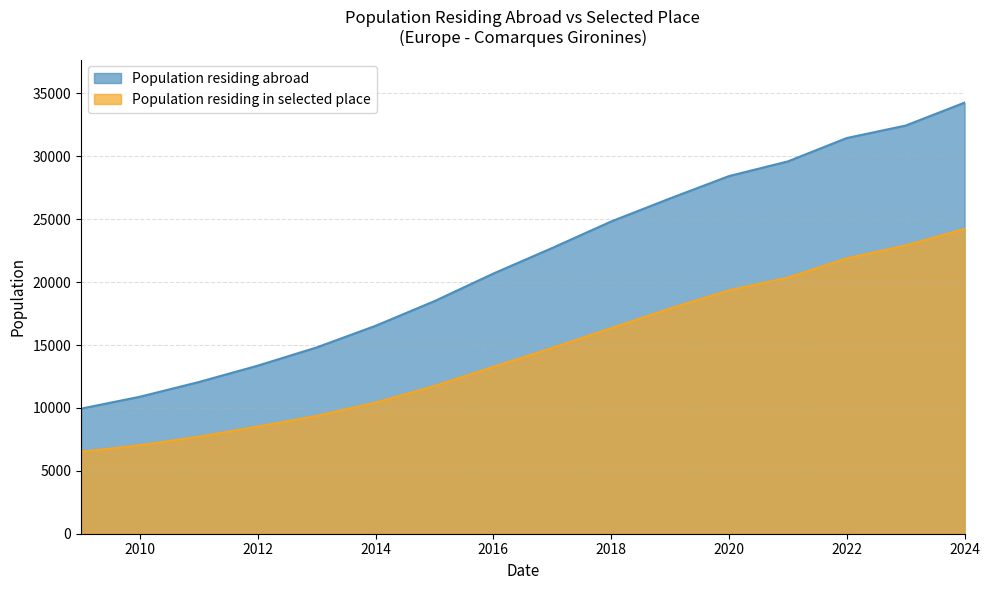

What is the value of the Population residing in selected place point at the 8th from the left?

13265